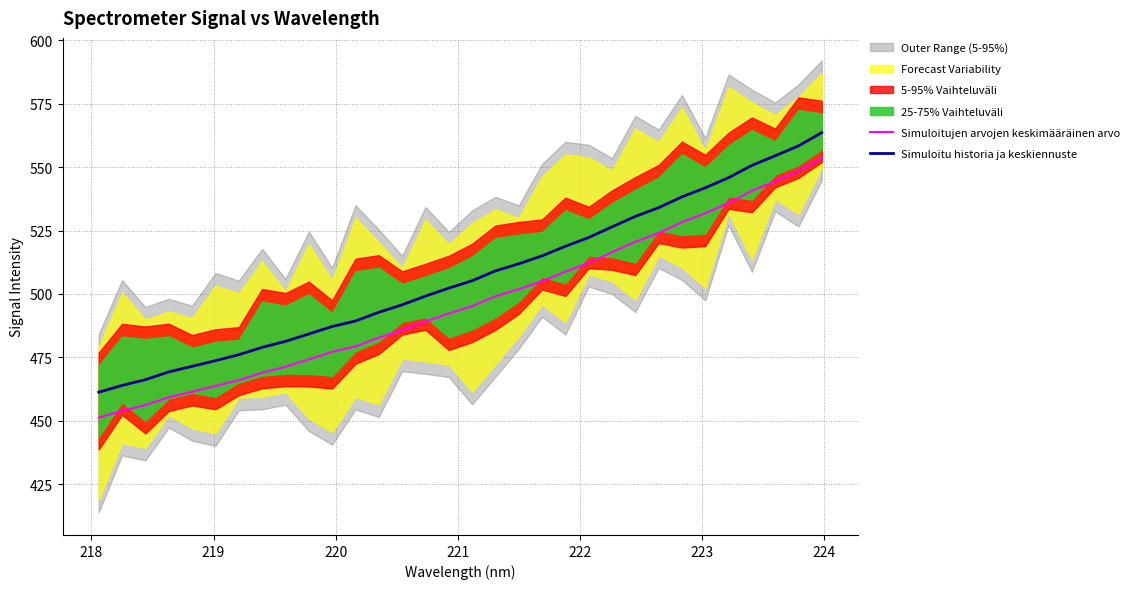

What is the lowest value of the Simuloitujen arvojen keskimääräinen arvo series?

451.3